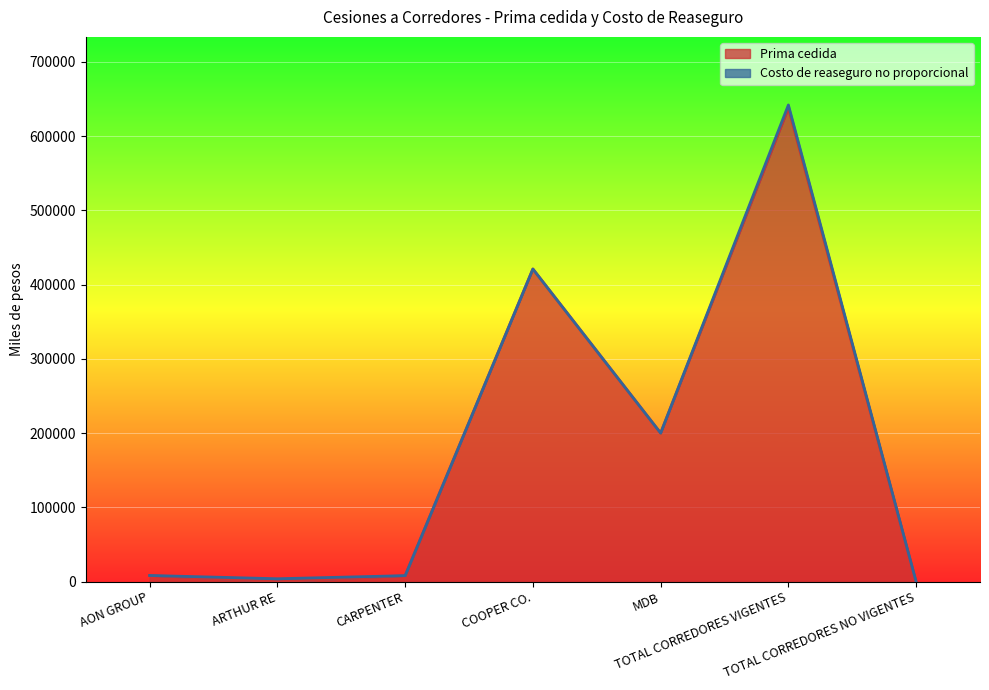

At which category does the data reach its first local peak?

COOPER CO.